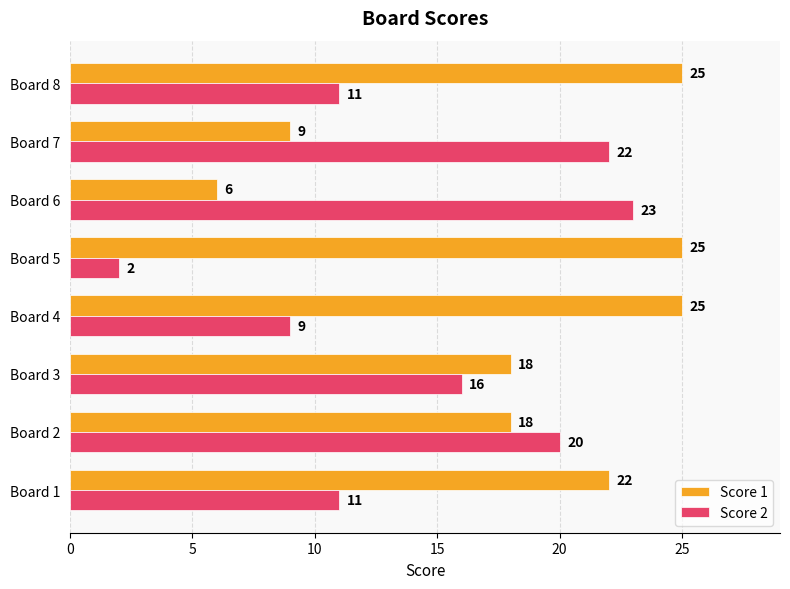

Which category has the lowest value in the Score 1 series?

Board 6